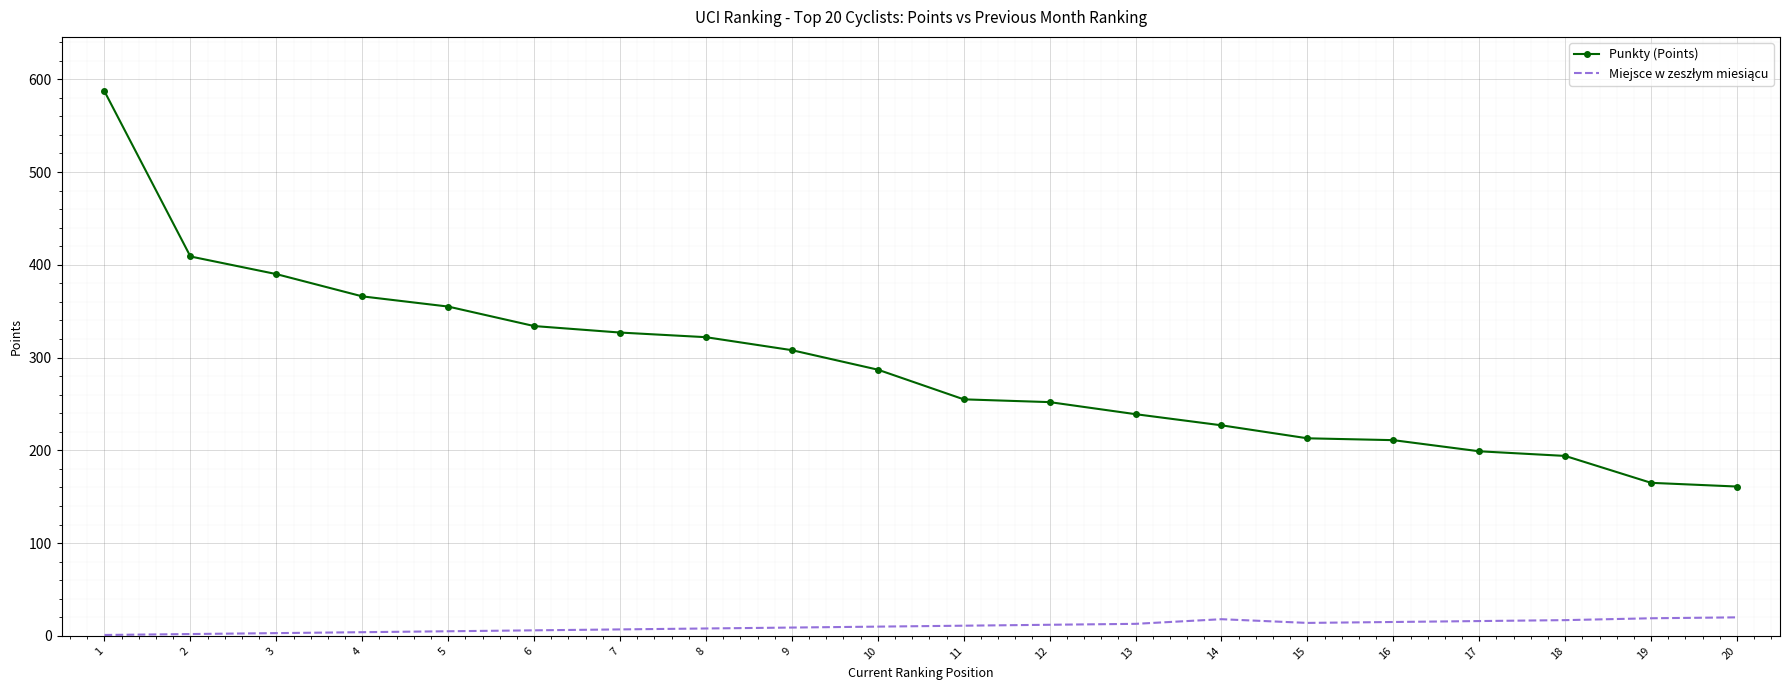

What is the maximum value shown in the chart?

587